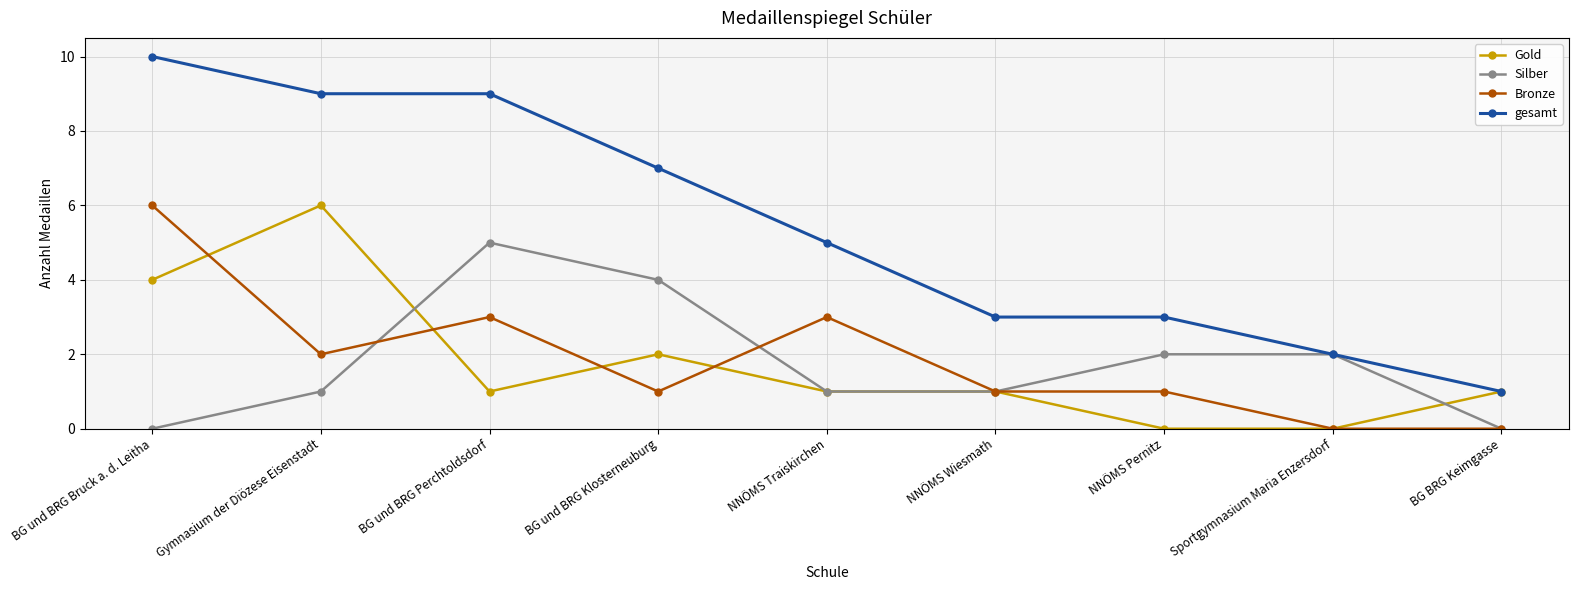

At BG und BRG Perchtoldsdorf, list the series in order from largest to smallest.

gesamt, Silber, Bronze, Gold